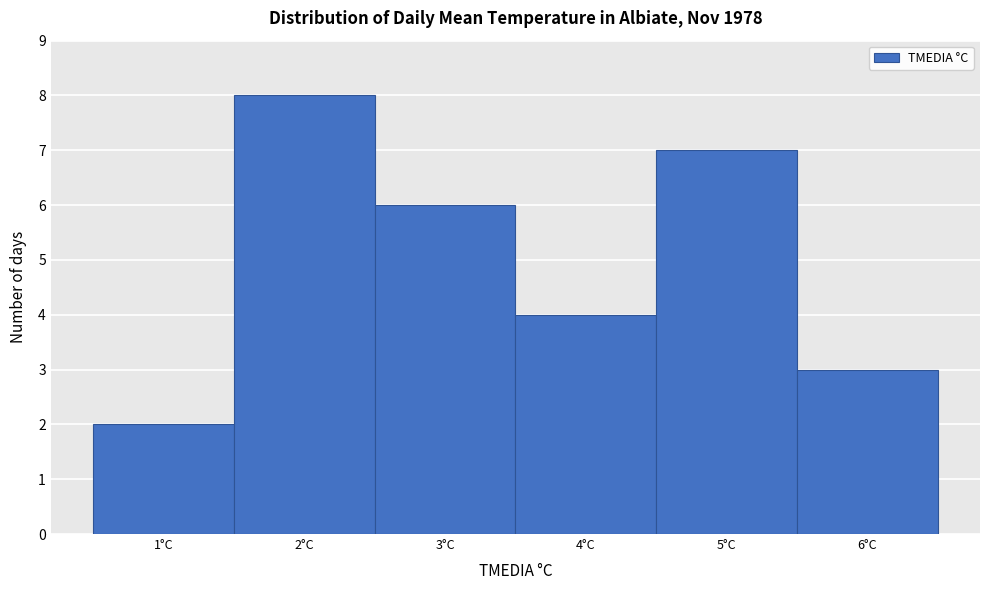

Reading left to right, list every bar in this chart as the range it spans on the x-axis followed by its height. The values are not printed on the chart, so give them approximately, as read against the axis.

0.5 to 1.5: 2
1.5 to 2.5: 8
2.5 to 3.5: 6
3.5 to 4.5: 4
4.5 to 5.5: 7
5.5 to 6.5: 3